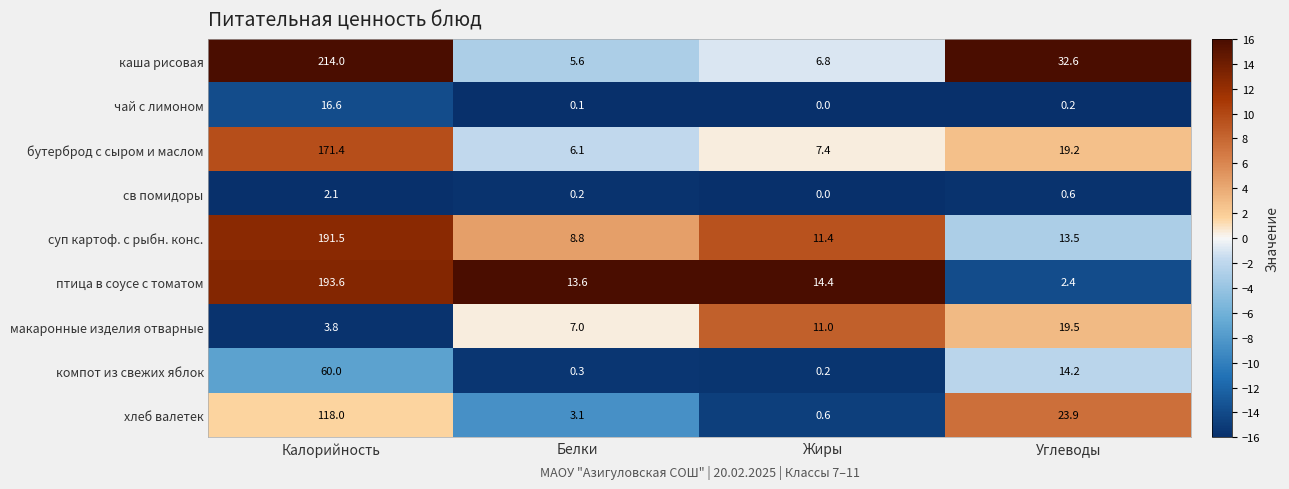

How many data points does each series have?

4